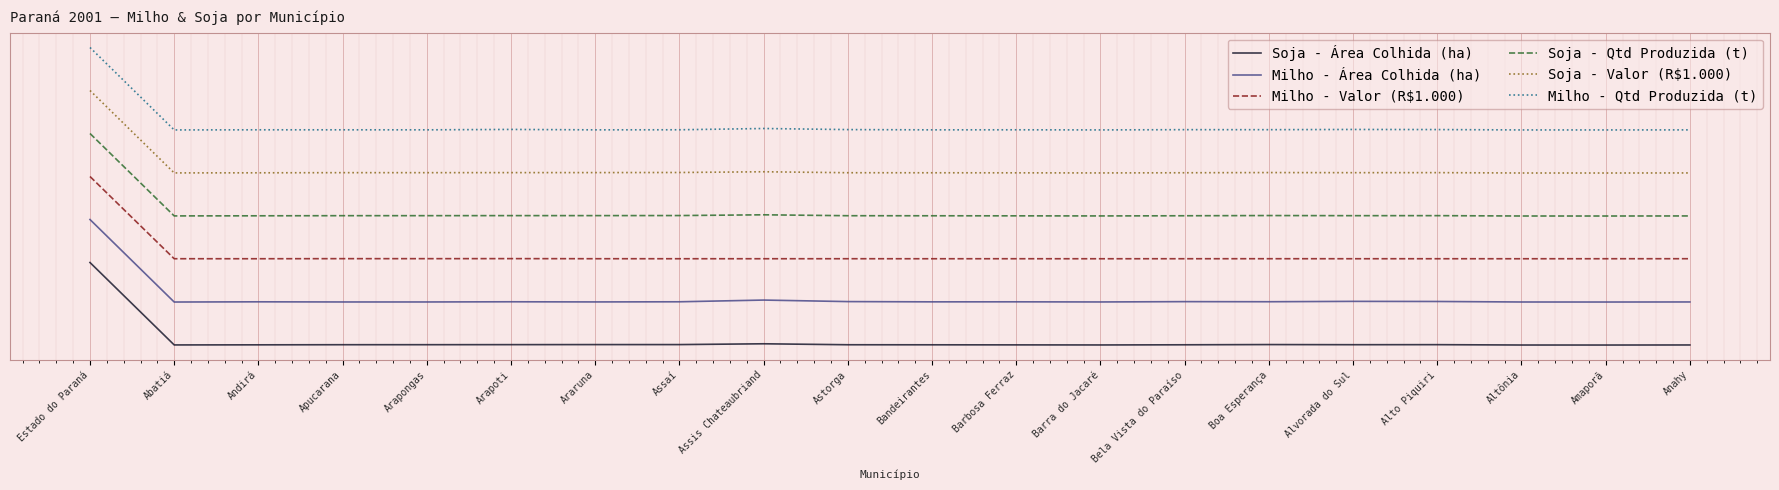

True or false: Soja - Valor (R$1.000) has a value of 1.5 at Arapoti.

False